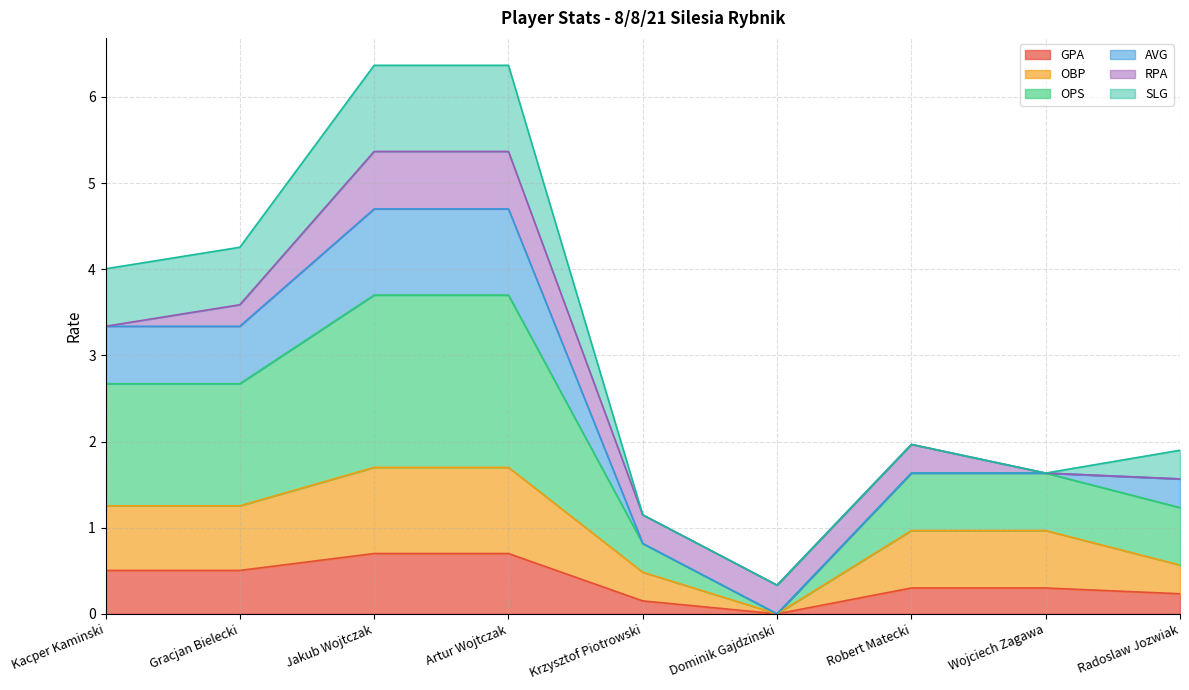

True or false: OPS and OBP intersect in this chart.

False